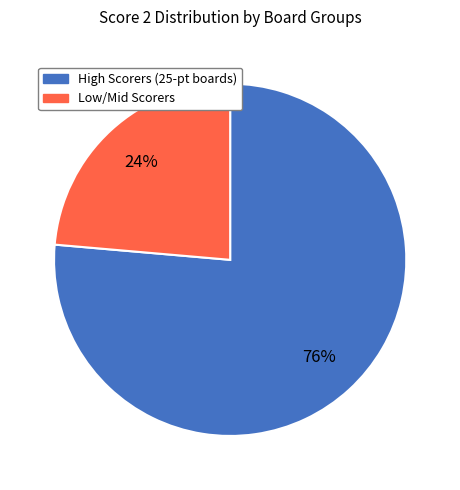

To the nearest percent, what is the average slice percentage?

50%